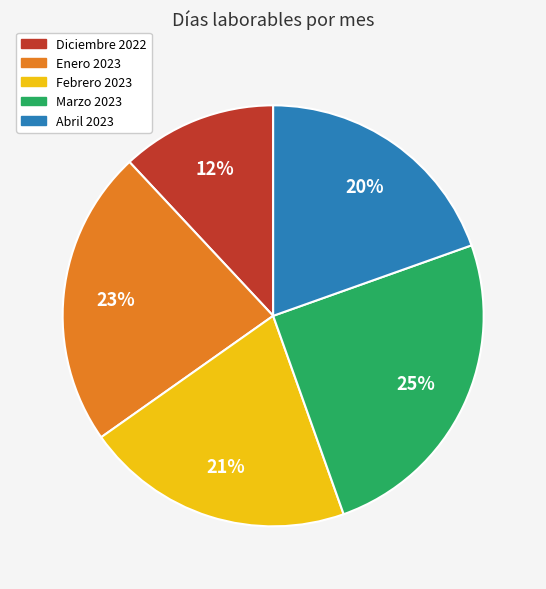

Which category has the smallest portion of the pie?

Diciembre 2022